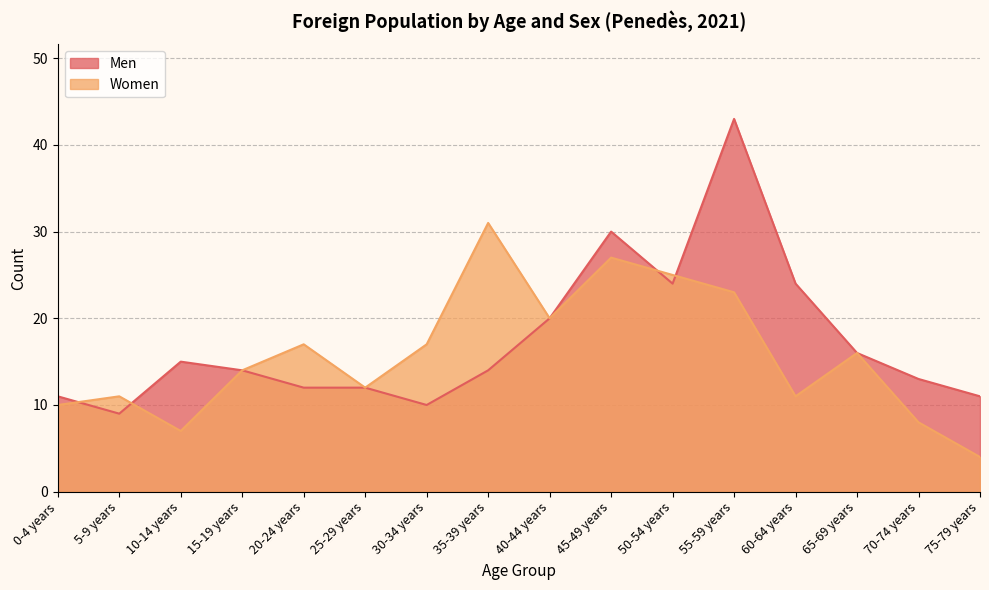

How many intersections are there between Men and Women?

4